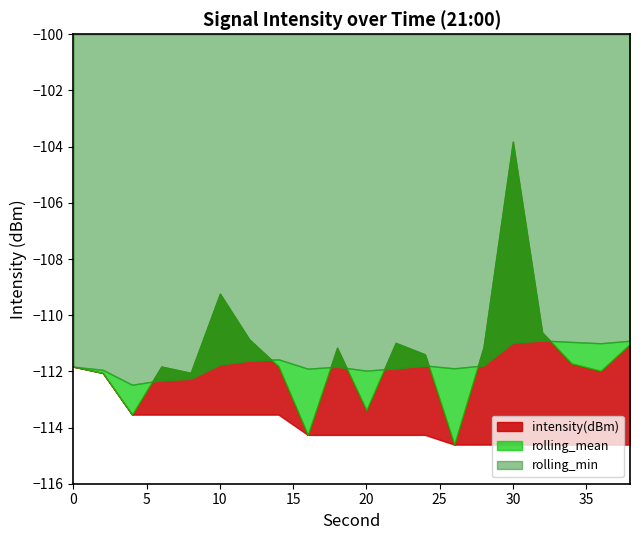

The rolling_mean series shows -66.7 at 22. True or false?

False